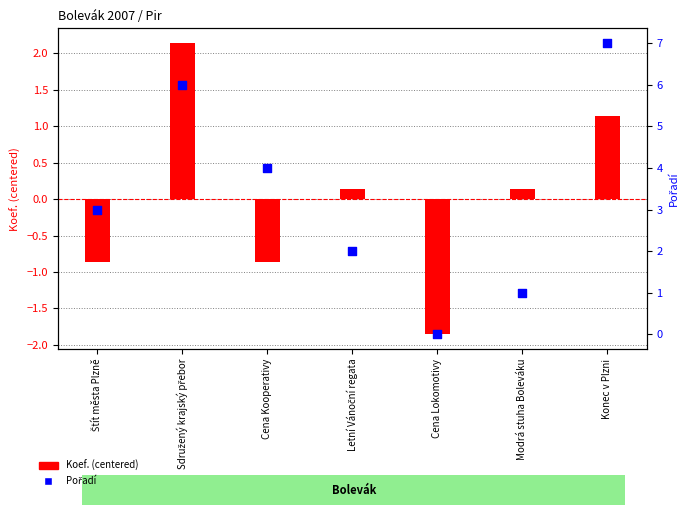

At how many categories does at least one series exceed 0?

6